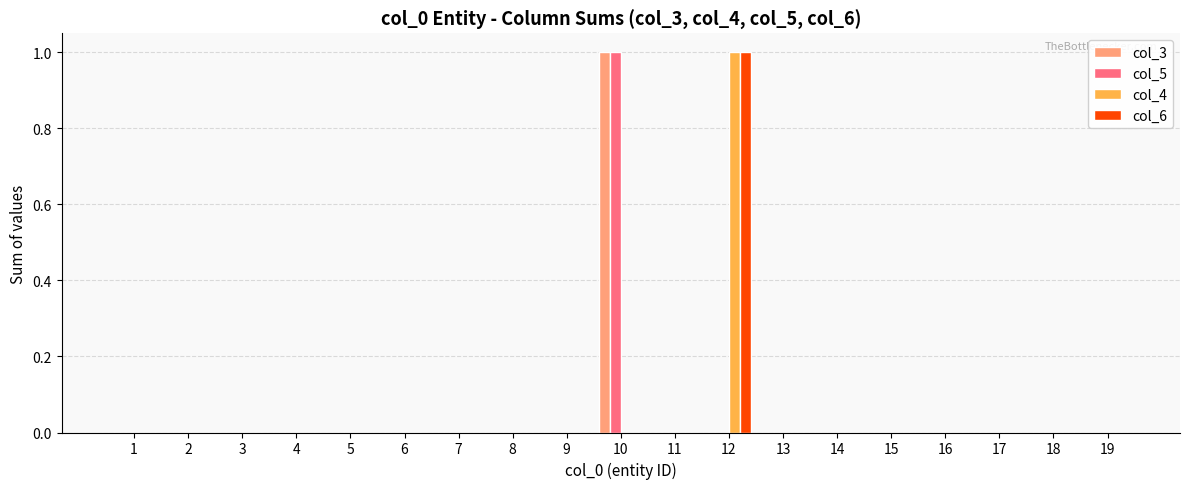

Reading left to right, extract all data points from this chart.

col_3: 0	0	0	0	0	0	0	0	0	1	0	0	0	0	0	0	0	0	0
col_5: 0	0	0	0	0	0	0	0	0	1	0	0	0	0	0	0	0	0	0
col_4: 0	0	0	0	0	0	0	0	0	0	0	1	0	0	0	0	0	0	0
col_6: 0	0	0	0	0	0	0	0	0	0	0	1	0	0	0	0	0	0	0